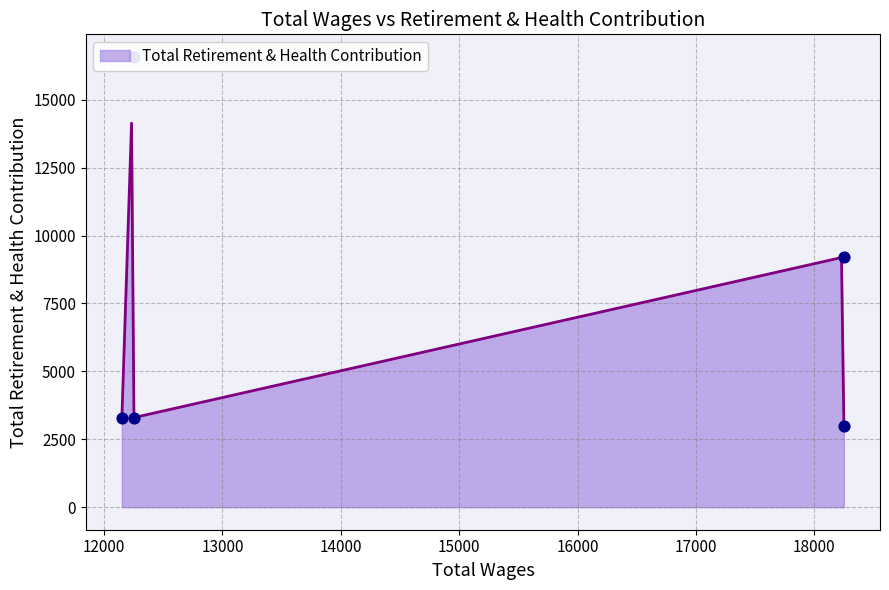

What is the ratio of the value at 18250.0 to the value at 12250.0?

0.9